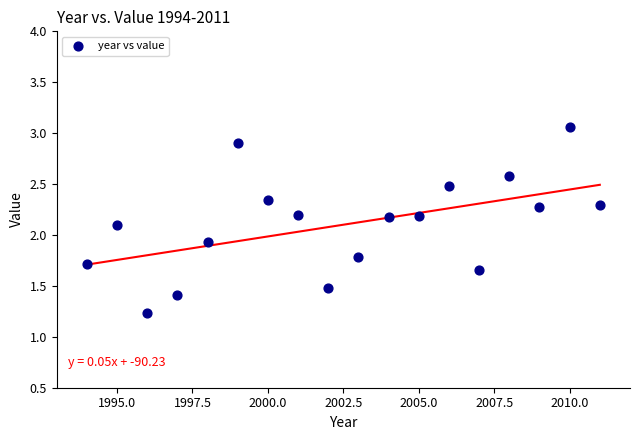

What is the range of X values (max minus min)?

17.0